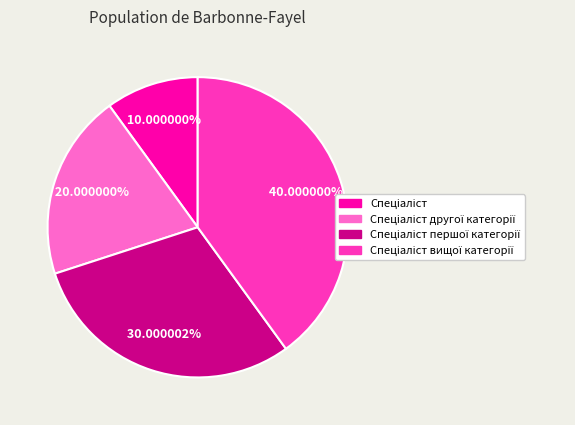

How many segments does this pie chart have?

4